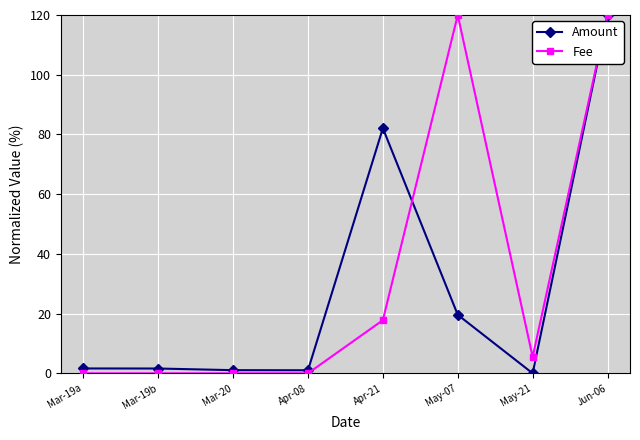

Between Apr-21 and May-07, which series saw the biggest shift?

Fee